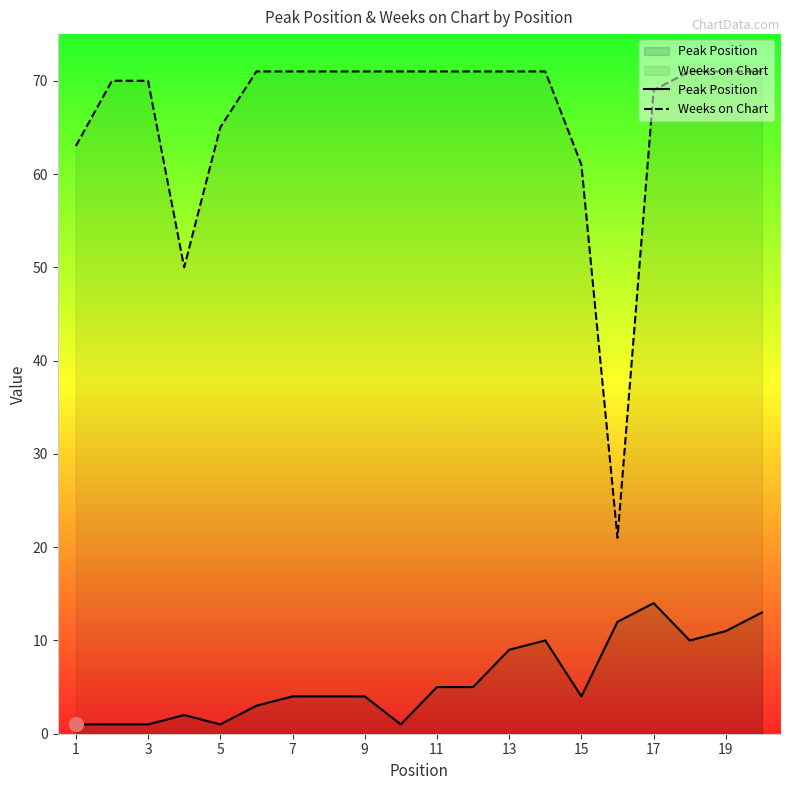

Is it true that Peak Position equals 1 at 1?

True